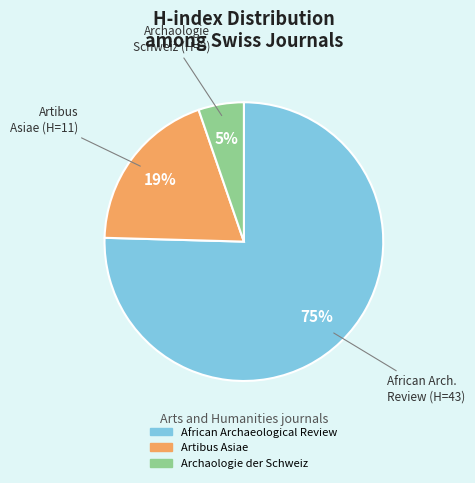

Is Artibus Asiae the majority of the pie?

No